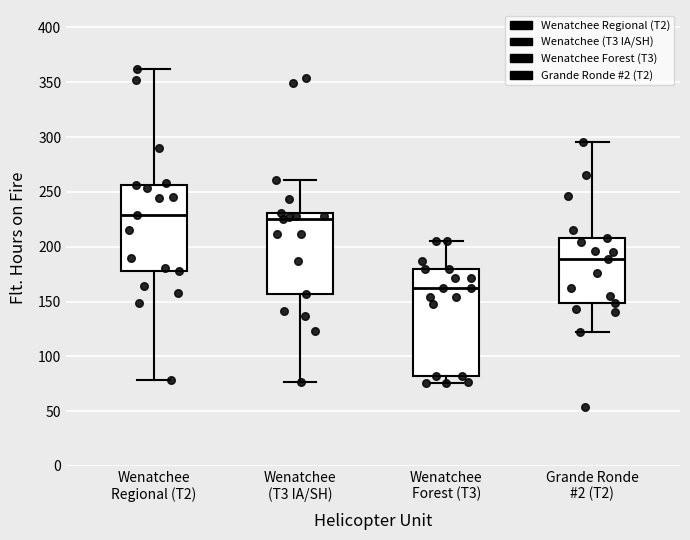

Where does the median line of the box for Wenatchee Regional (T2) sit on the y-axis? The values are not printed on the chart, so give them approximately, as read against the axis.

230